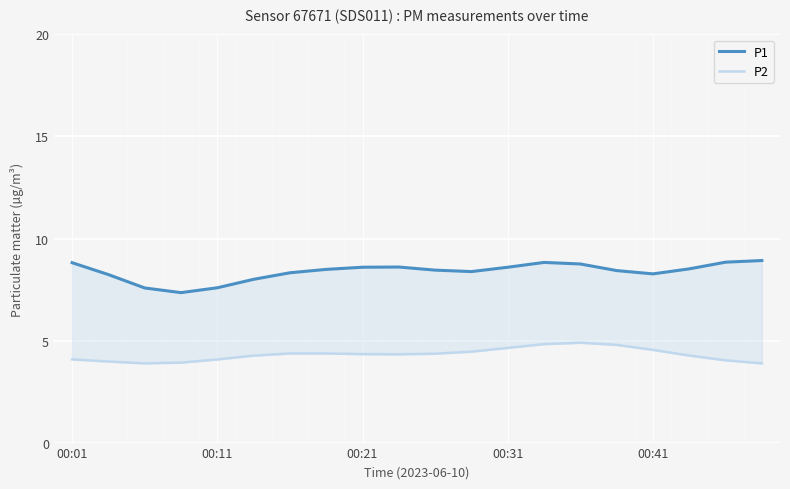

Where does the P1 series first go above 8?

00:01